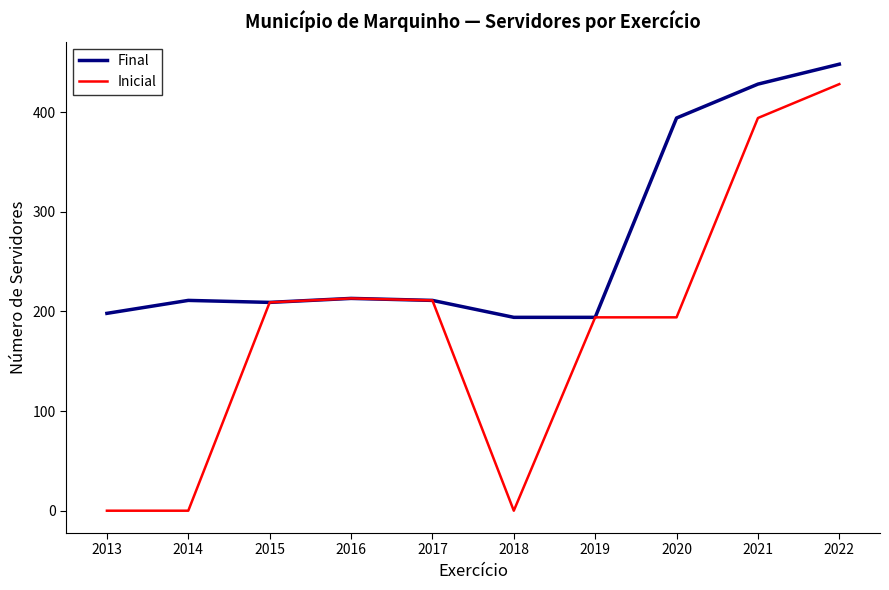

True or false: Final has a value of 209 at 2015.

True